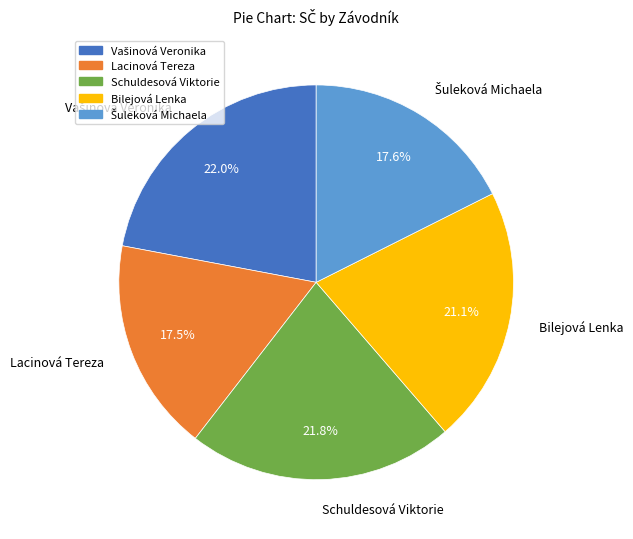

Does any single category account for the majority?

No